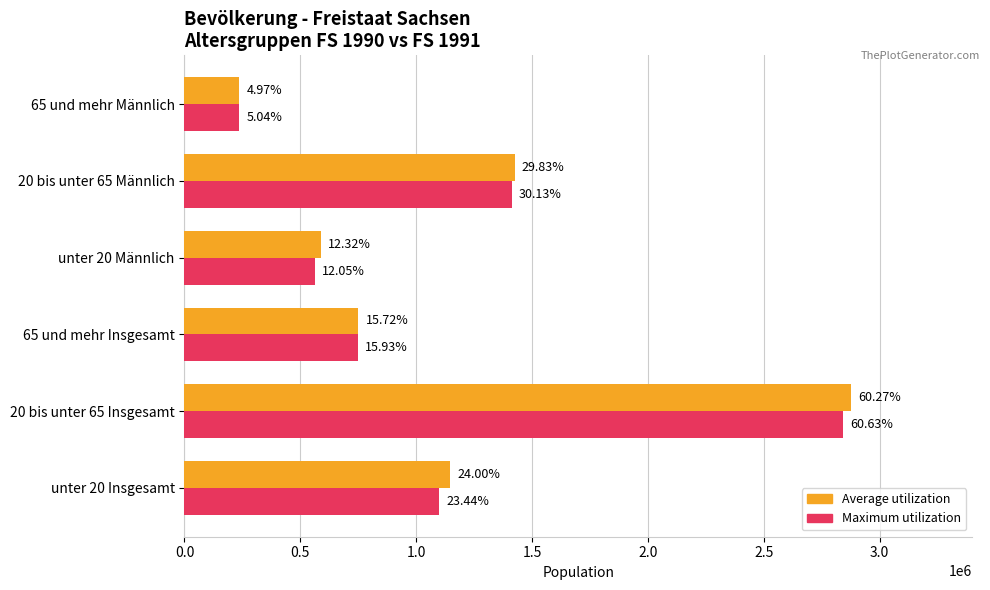

Reading left to right, list all the values displayed in this chart.

Average utilization: 1146449	2878455	751010	588519	1424447	237187
Maximum utilization: 1099442	2843860	746944	565153	1413179	236361